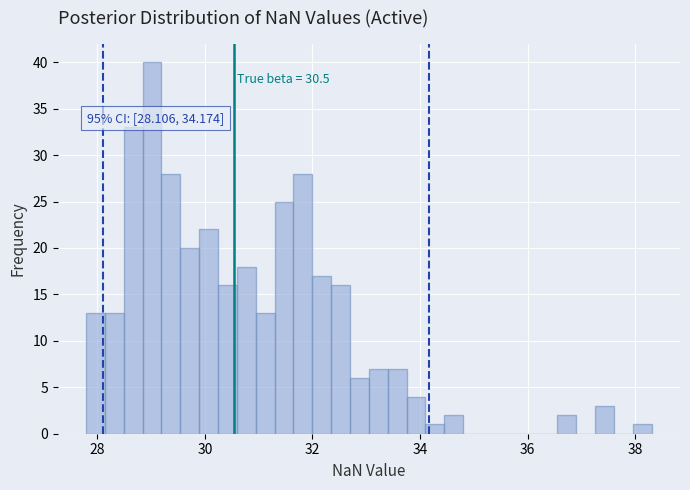

Around what value on the x-axis is the tallest bar? Give the approximate position of its centre, as read against the axis.

29.0